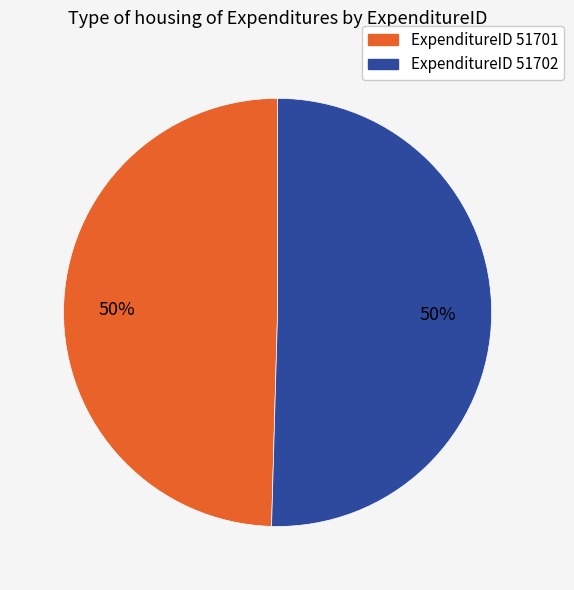

Count the number of slices in the pie.

2